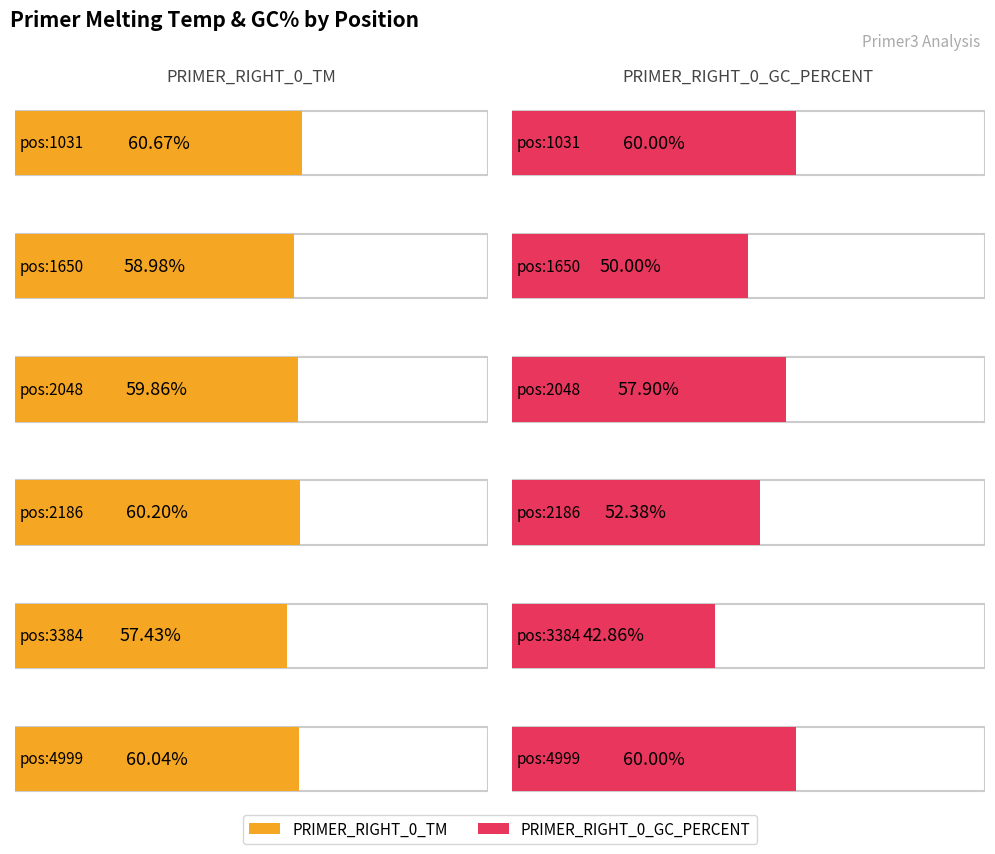

What is the value of the PRIMER_RIGHT_0_TM bar at the 6th from the left?

60.0